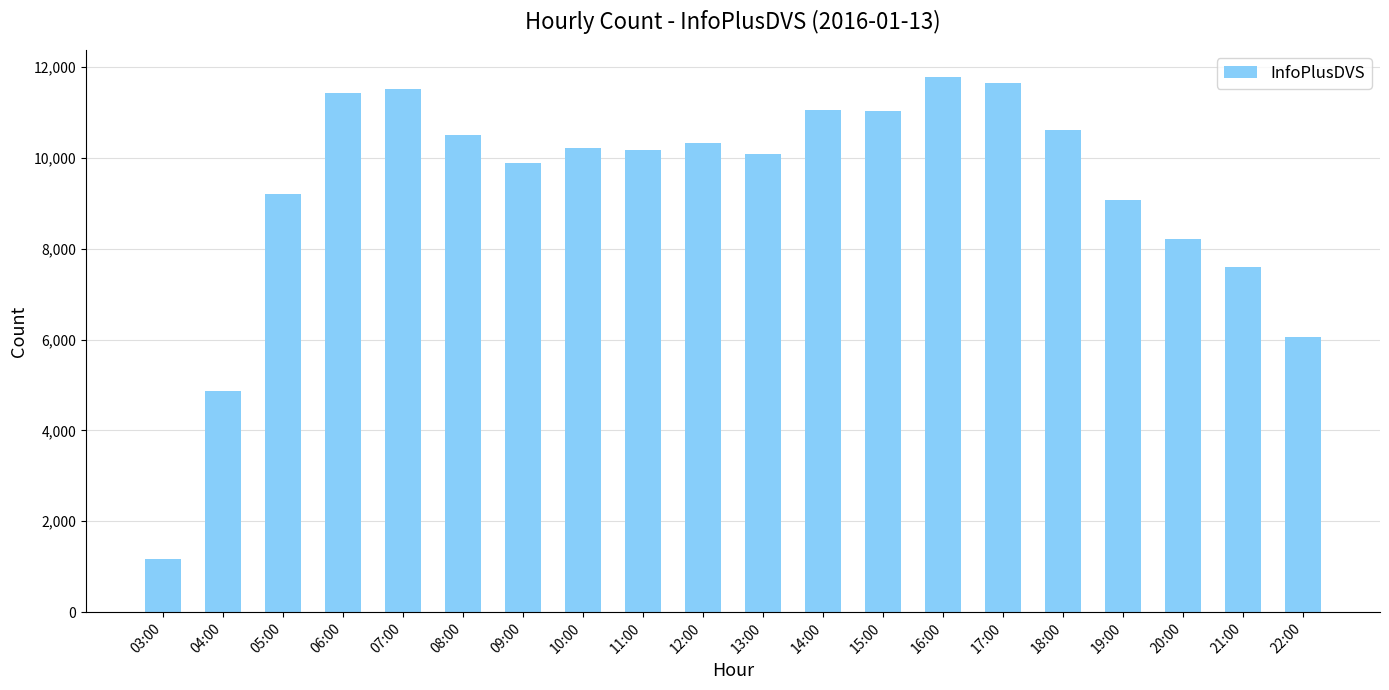

How many data points does each series have?

20